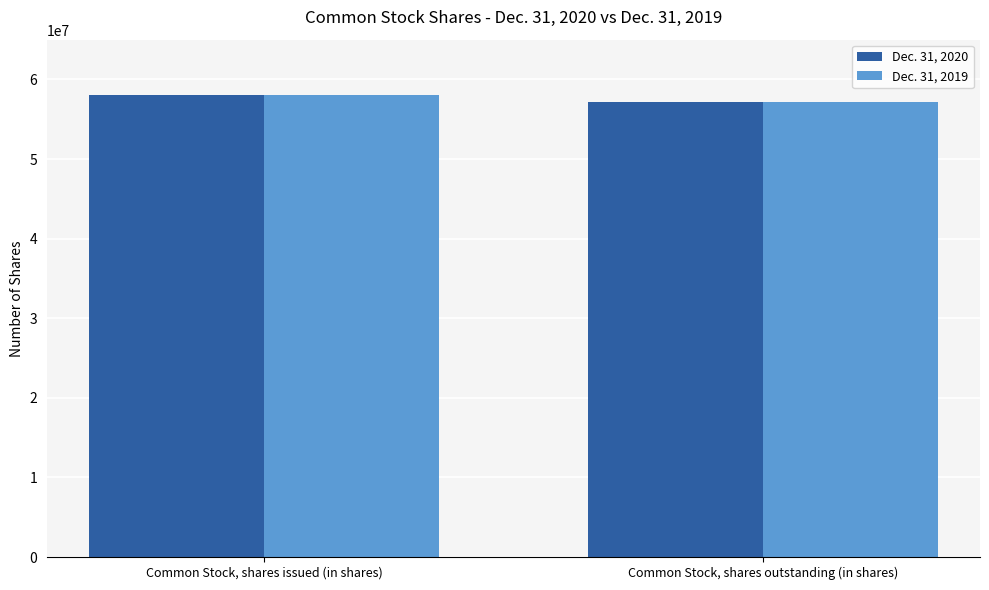

What is the value of the Dec. 31, 2019 bar at the 1st from the left?

58000000